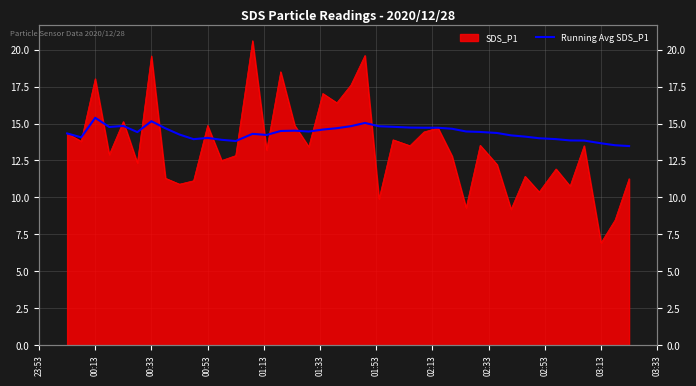

True or false: the data has more than 0 interior local peaks.

True